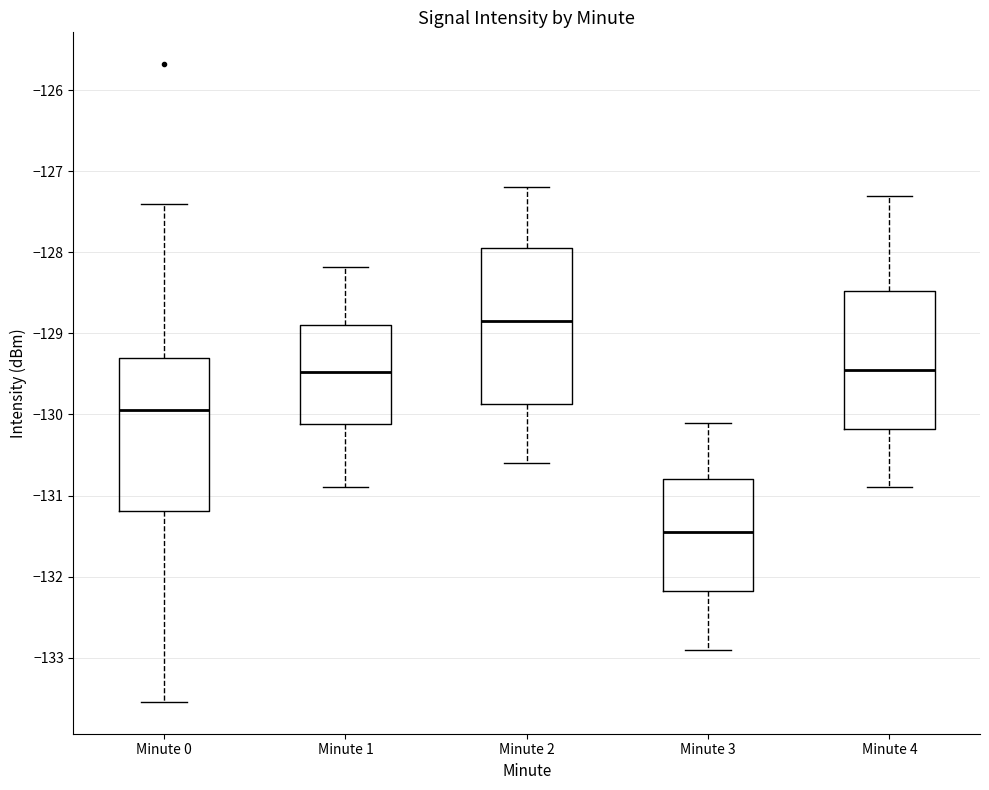

Where is the upper edge of the box for Minute 4 on the y-axis? The values are not printed on the chart, so give them approximately, as read against the axis.

-128.5